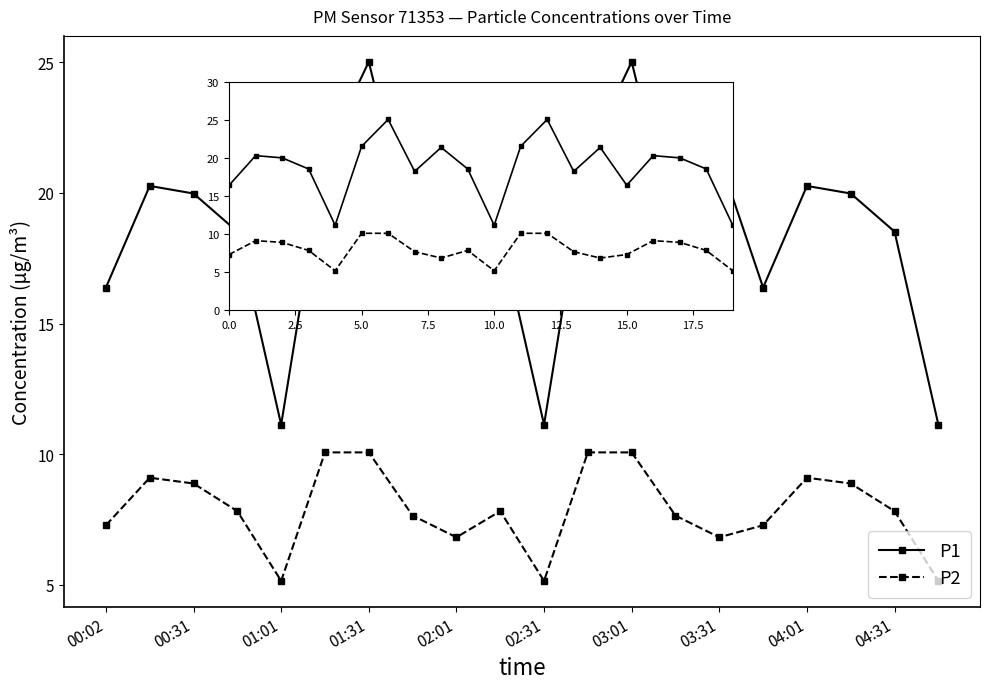

Which series has the widest spread of values?

P1